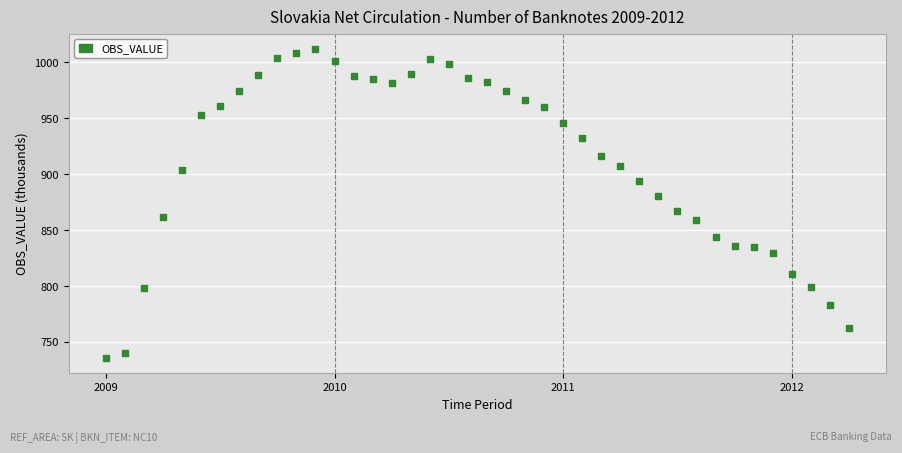

What is the range of Y values (max minus min)?

276.2